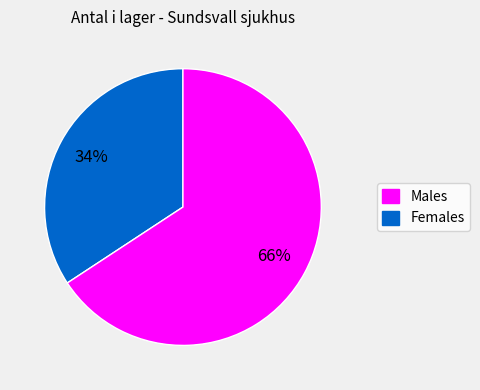

Is there any slice that represents more than half of the pie?

Yes